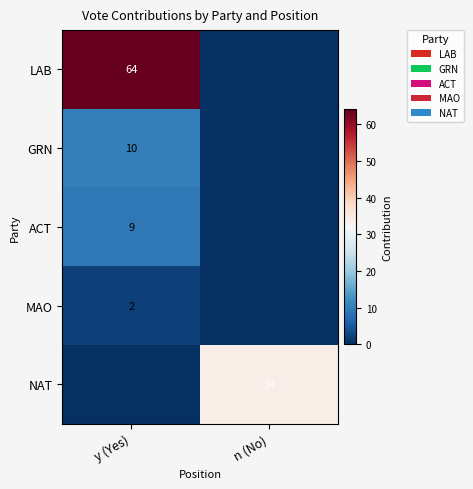

The ACT series shows 14 at y (Yes). True or false?

False